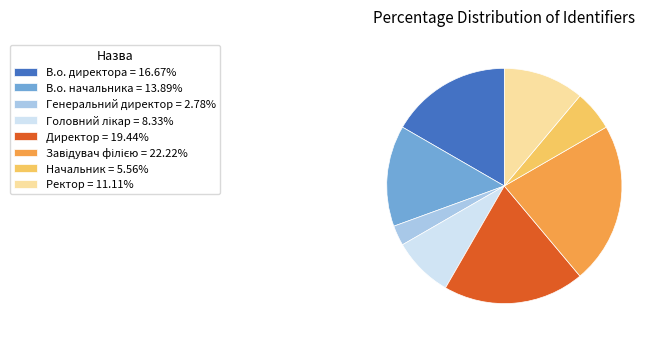

Which slice is the smallest?

Генеральний директор